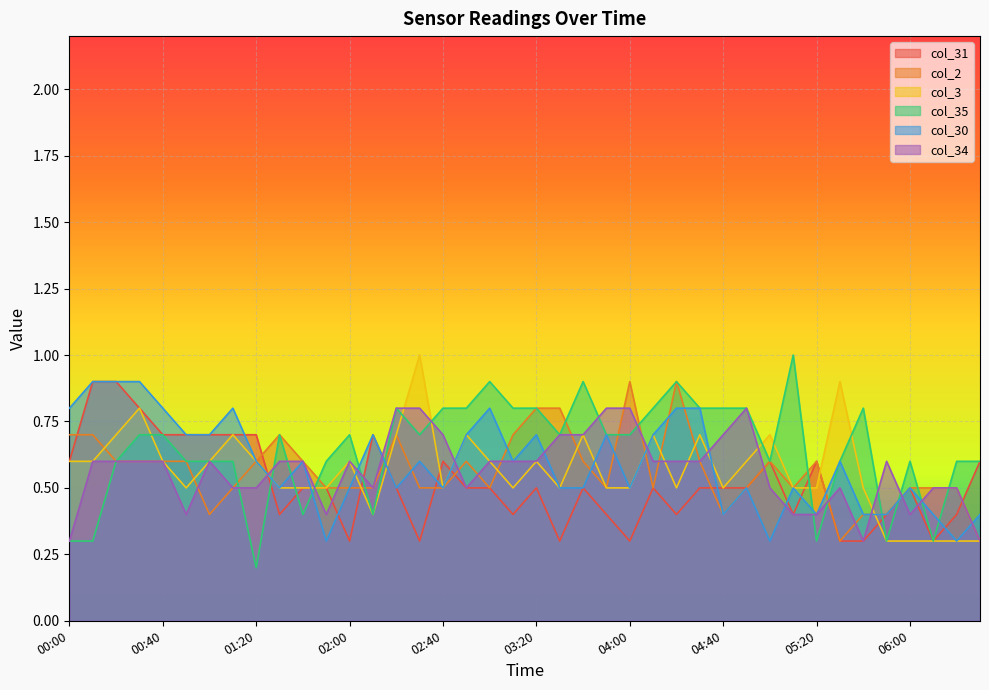

What is the difference between the highest and lowest values at 02:10?

0.3